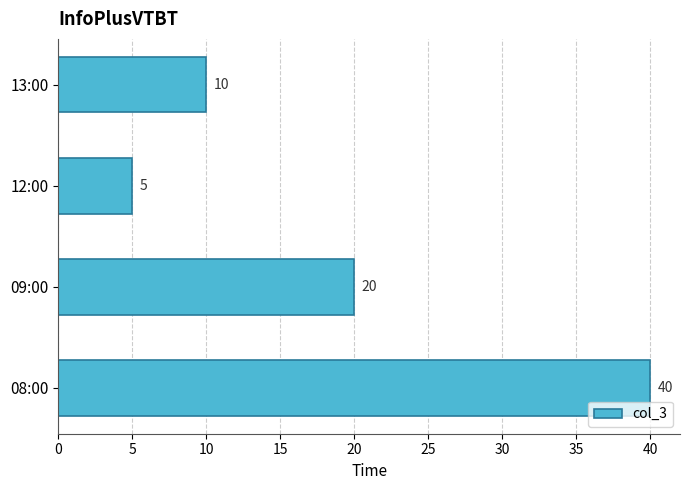

List the labels in order of value, smallest first.

12:00, 13:00, 09:00, 08:00